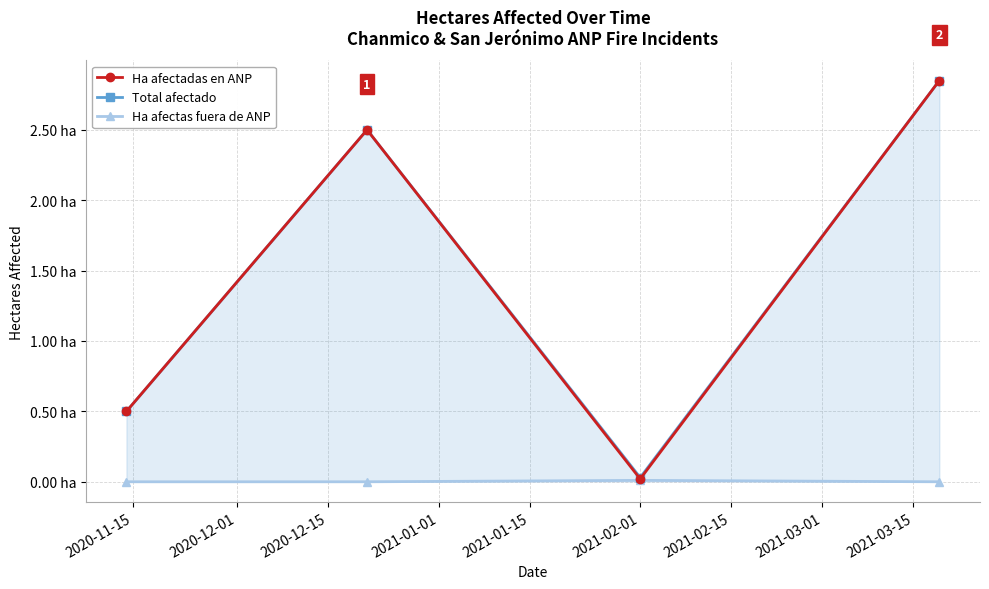

At which label is Total afectado closest to 1?

2020-11-15